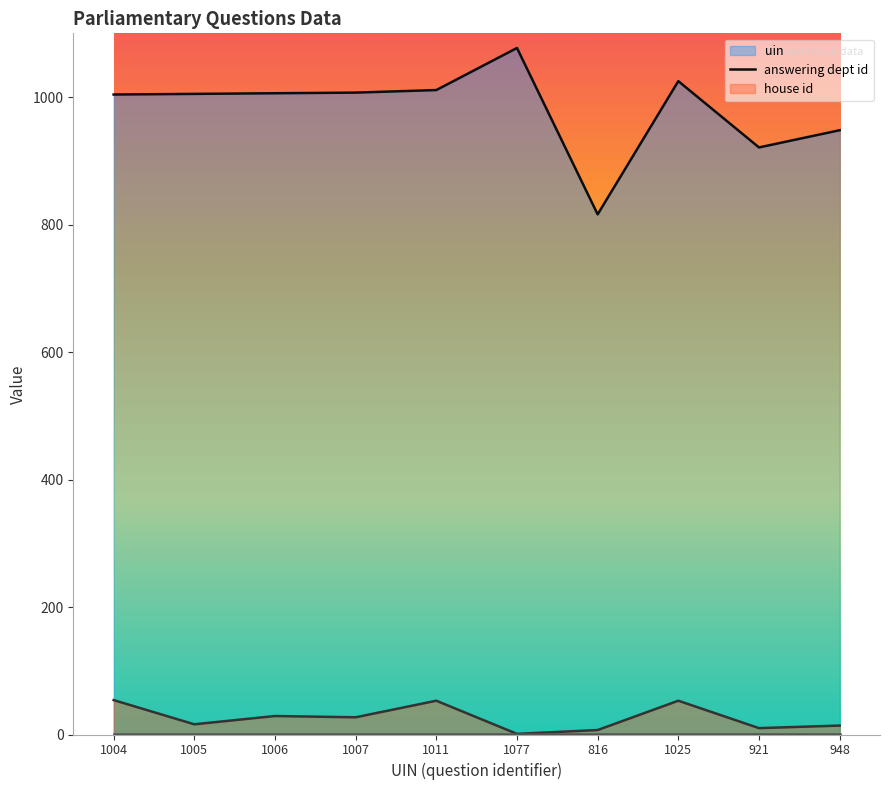

What is the difference between the maximum and minimum values in the answering dept id series?

53